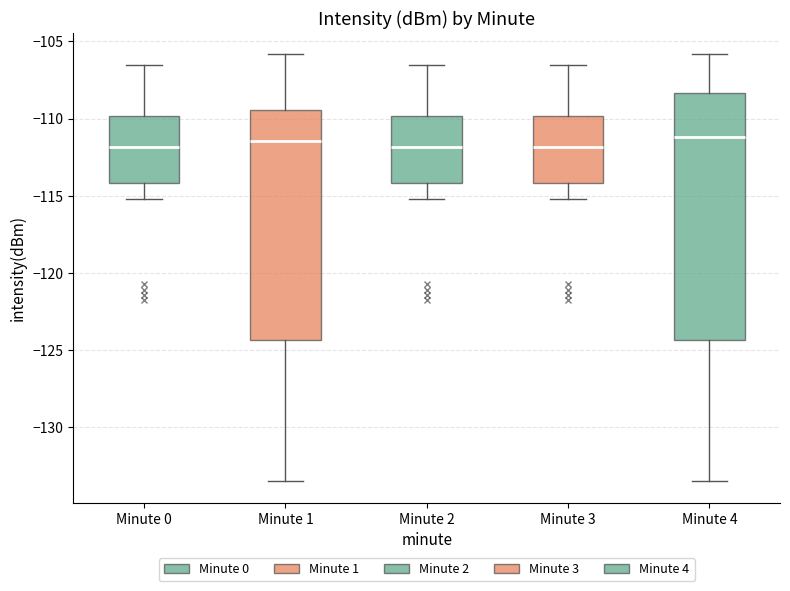

Reading left to right, read every box against the y-axis: the position of its median line, the range the box covers, and the ends of its whiskers. The values are not printed on the chart, so give them approximately, as read against the axis.

Minute 0: median -112.0, box -114.0 to -110.0, whiskers -115.0 to -106.5
Minute 1: median -111.5, box -124.5 to -109.5, whiskers -133.5 to -106.0
Minute 2: median -112.0, box -114.0 to -110.0, whiskers -115.0 to -106.5
Minute 3: median -112.0, box -114.0 to -110.0, whiskers -115.0 to -106.5
Minute 4: median -111.0, box -124.5 to -108.5, whiskers -133.5 to -106.0